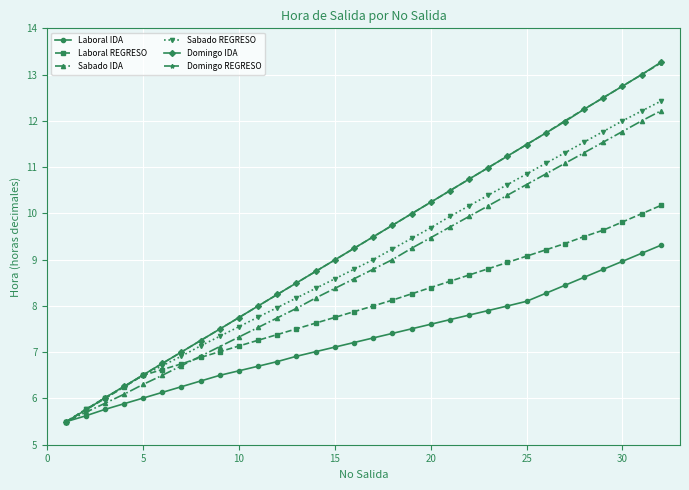

How many distinct data groups are displayed?

6